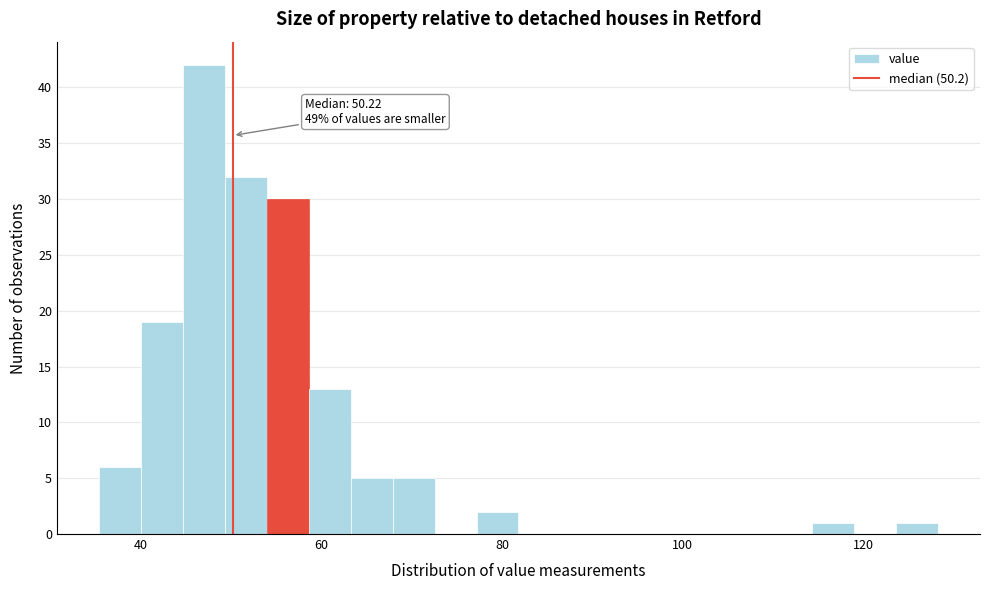

Read against the x-axis, roughly where is the centre of the tallest bar?

48